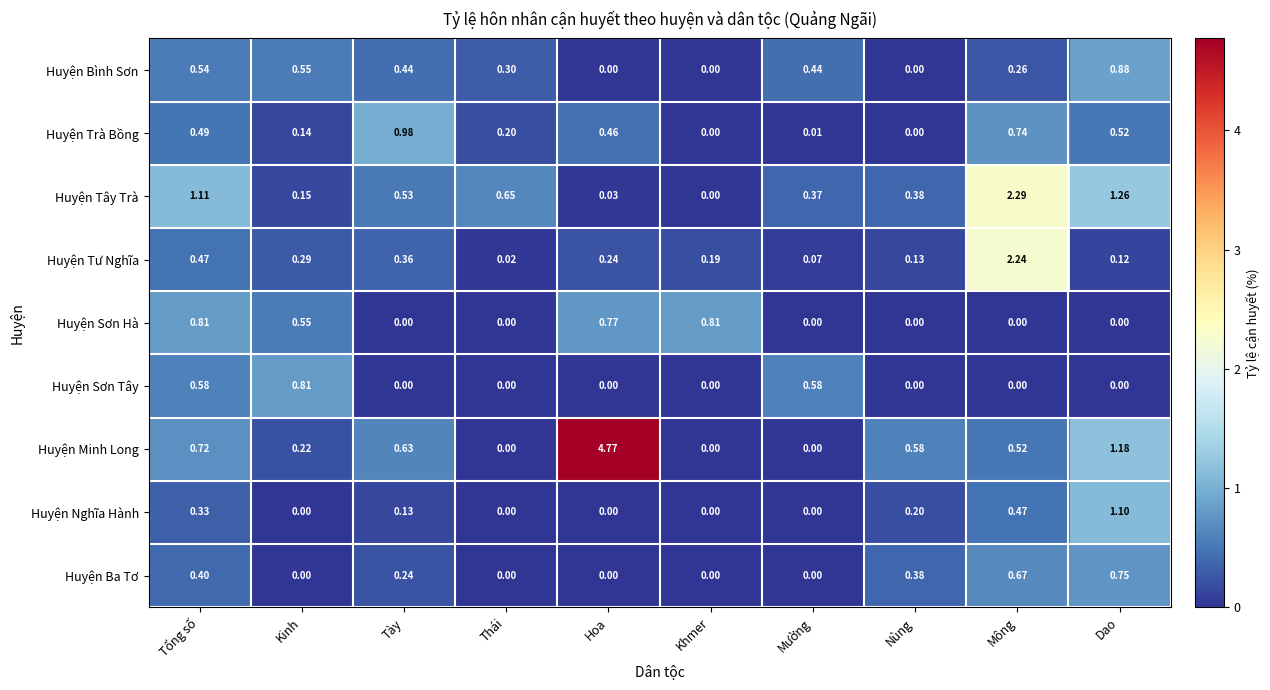

Which category has the highest value across all series?

Hoa